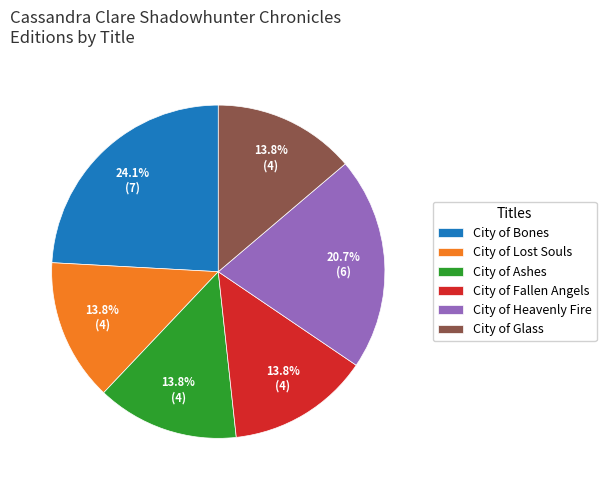

The City of Bones slice represents 24% of the pie. True or false?

True